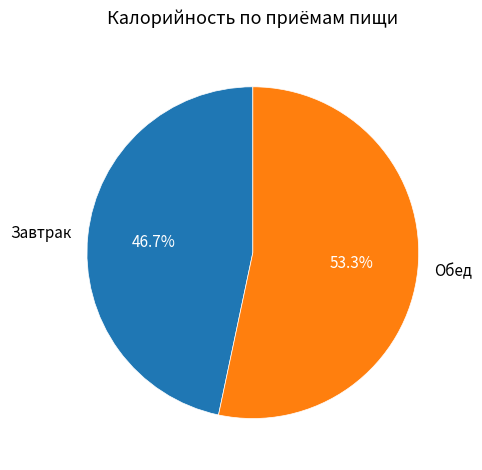

Which slice is the smallest?

Завтрак